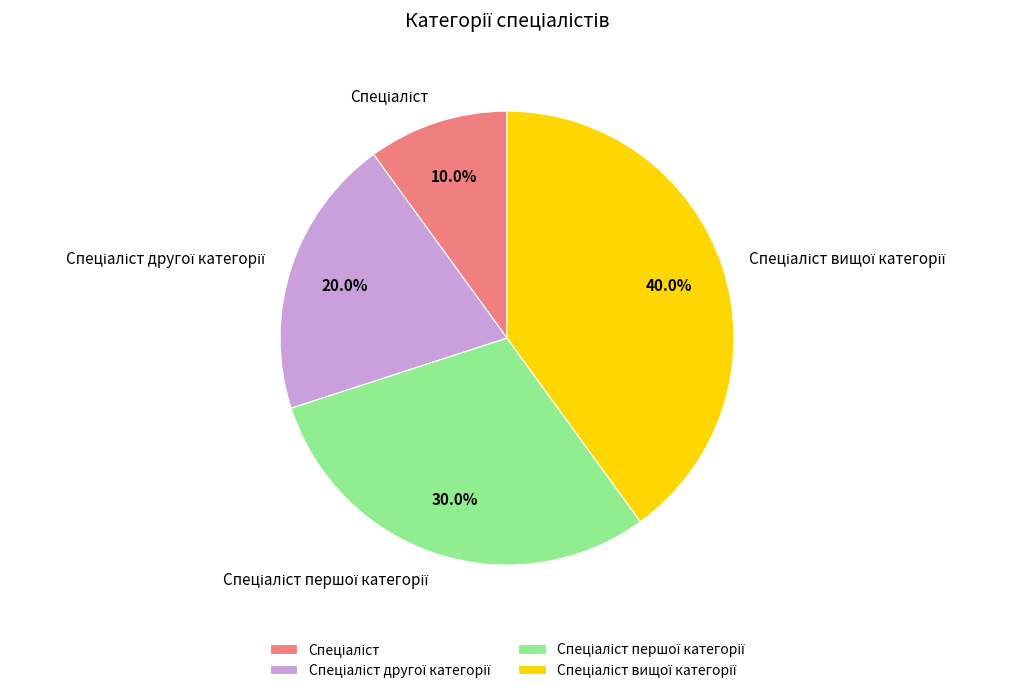

To the nearest percent, what is the difference between the largest and smallest slice percentages?

30%